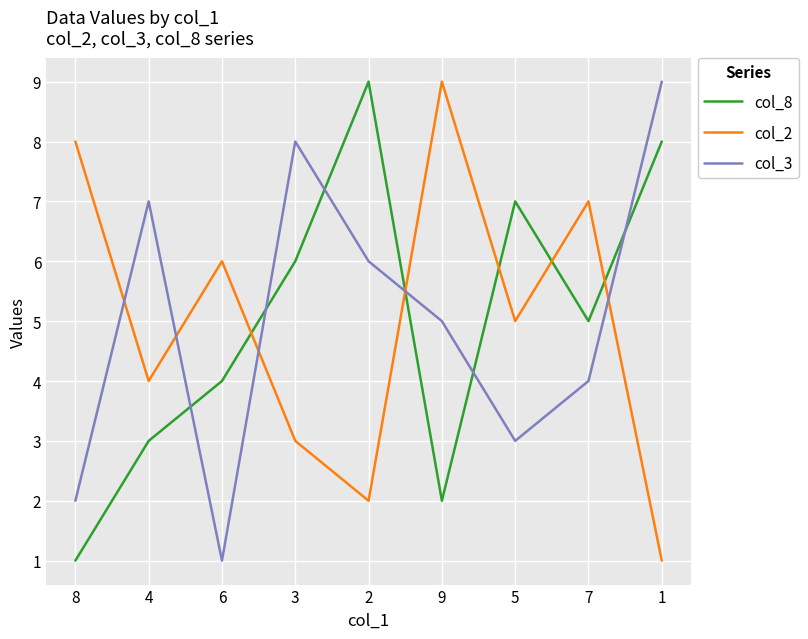

At 9, list the series in order from largest to smallest.

col_2, col_3, col_8